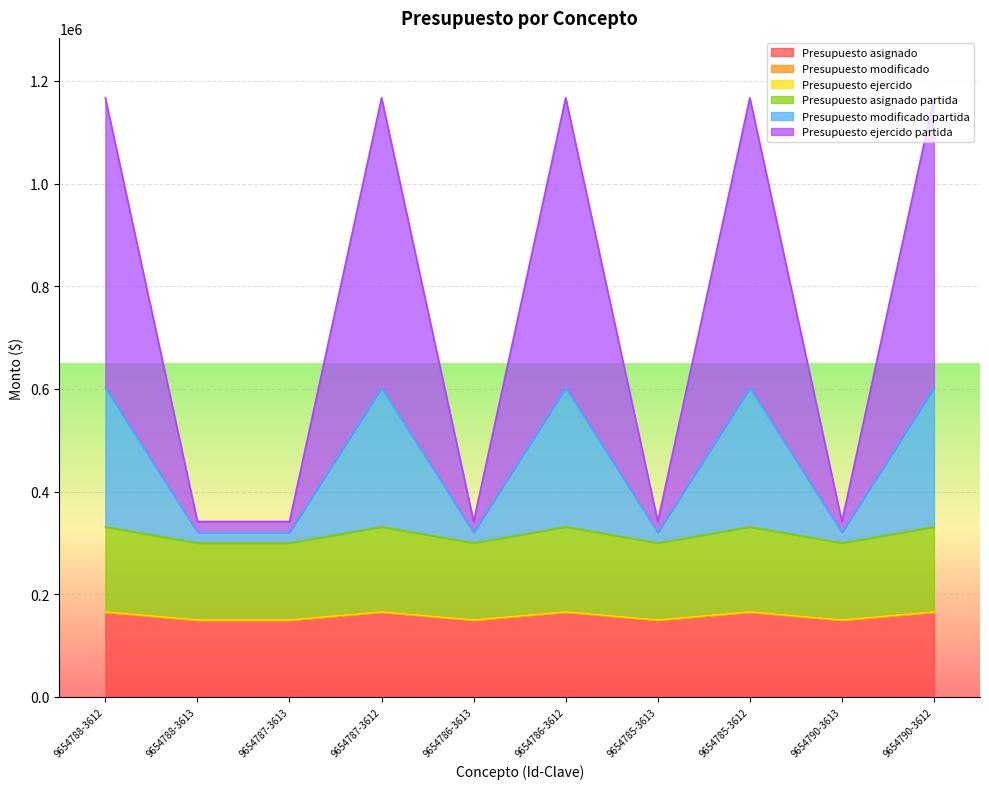

Where is Presupuesto asignado nearest to the value 157850?

9654788-3612